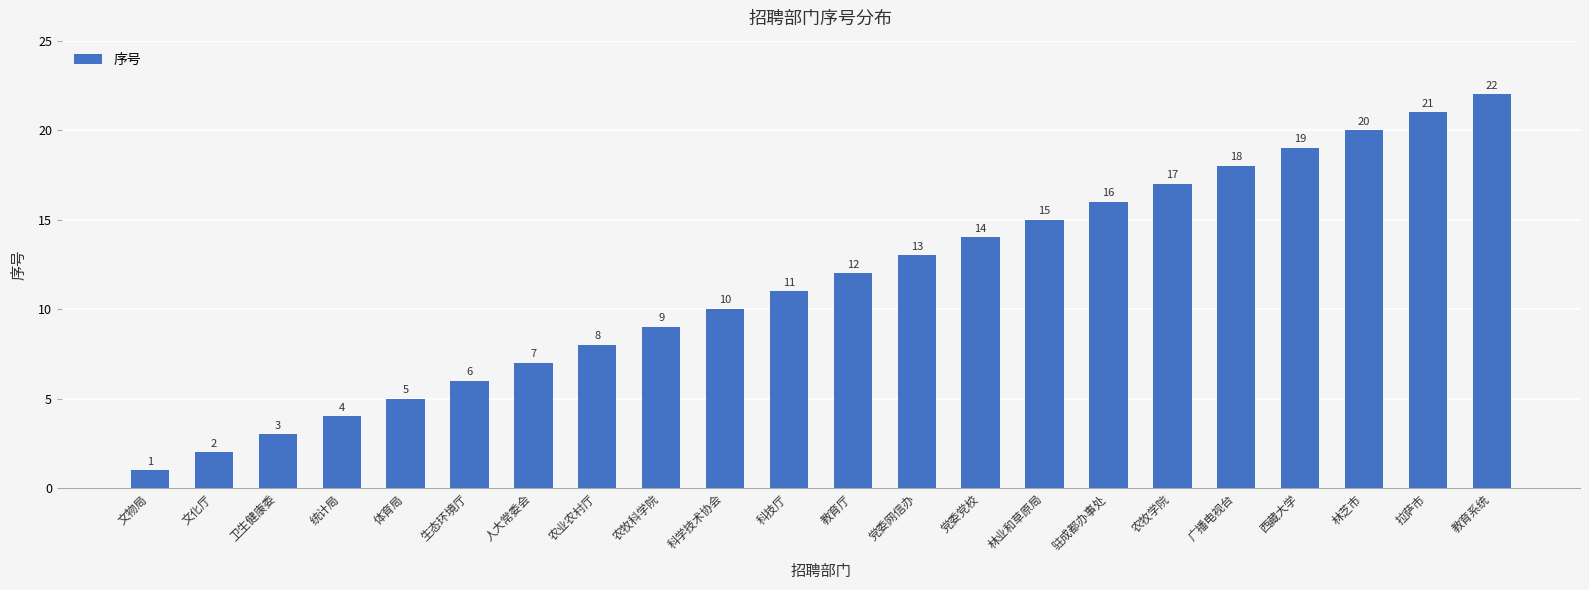

How many values are below 12?

11